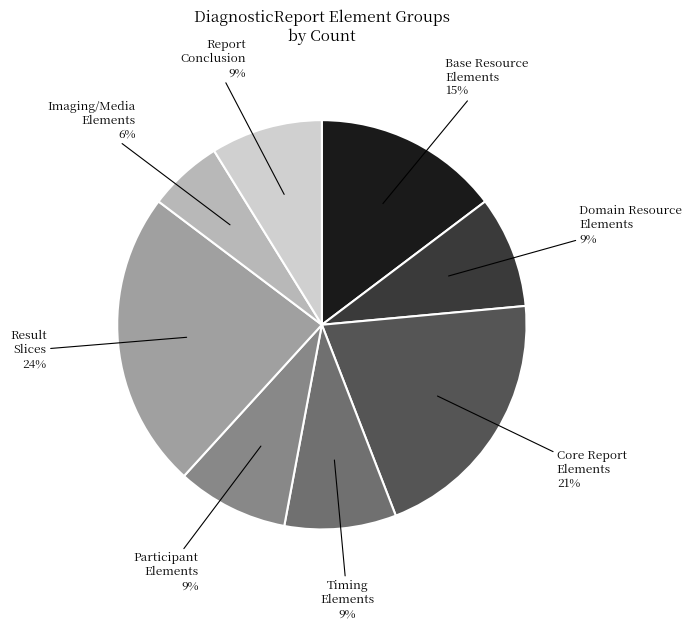

To the nearest percent, what is the difference between the largest and smallest slice percentages?

18%